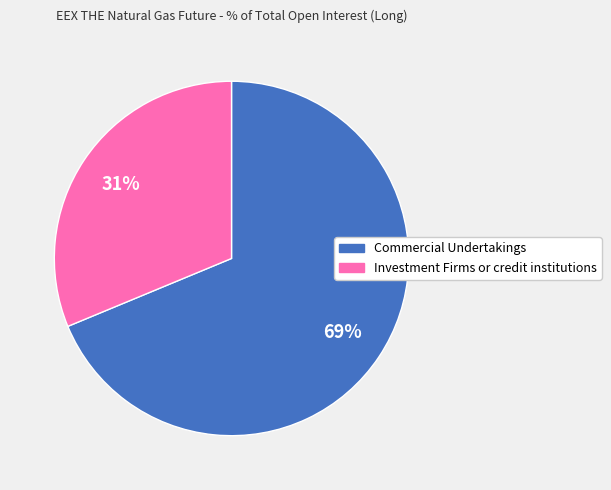

Which category has the biggest portion of the pie?

Commercial Undertakings